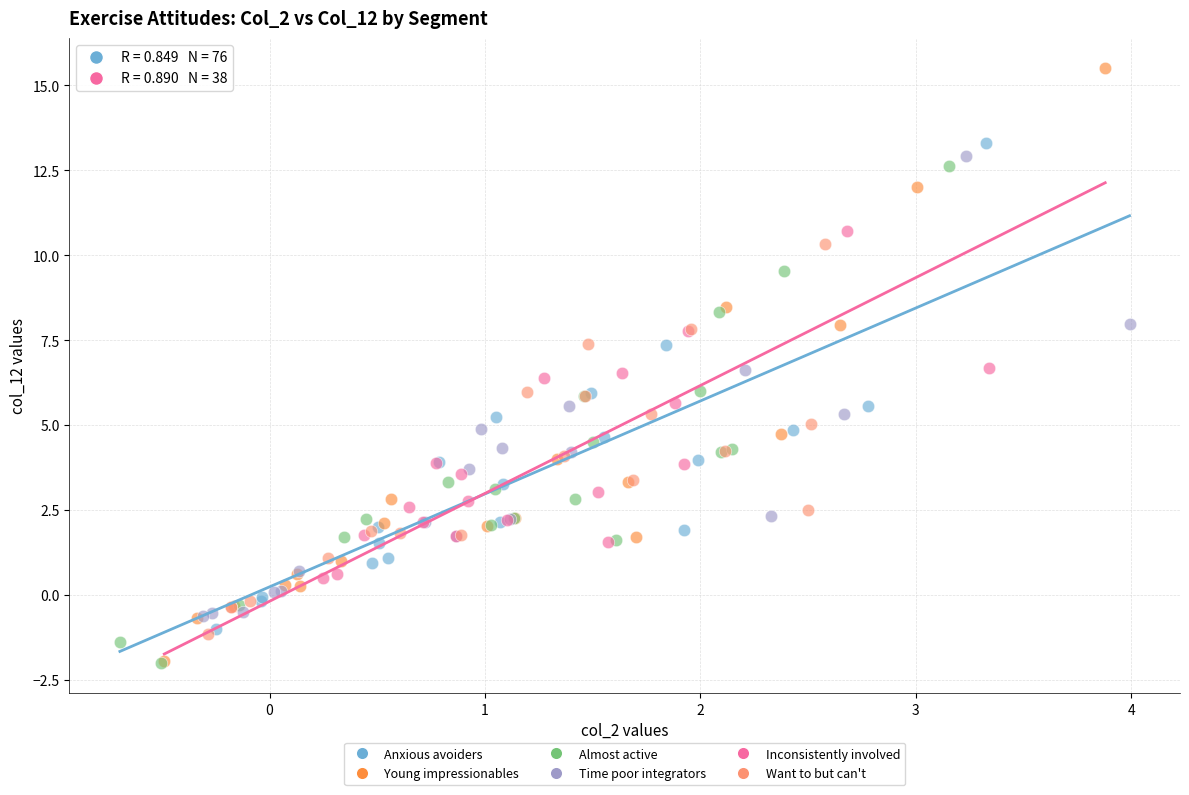

Which series has the largest Y range (max minus min)?

Young impressionables